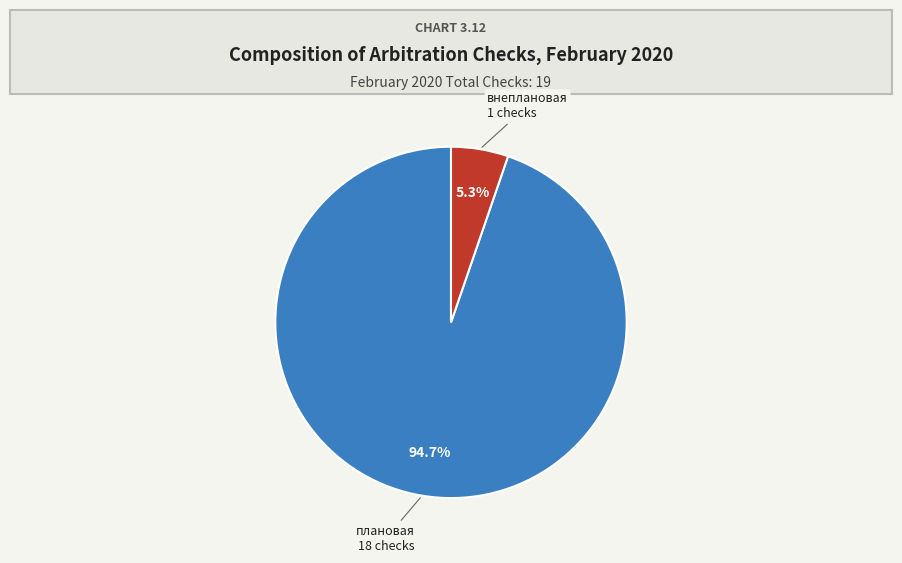

Is there a majority slice in this chart?

Yes